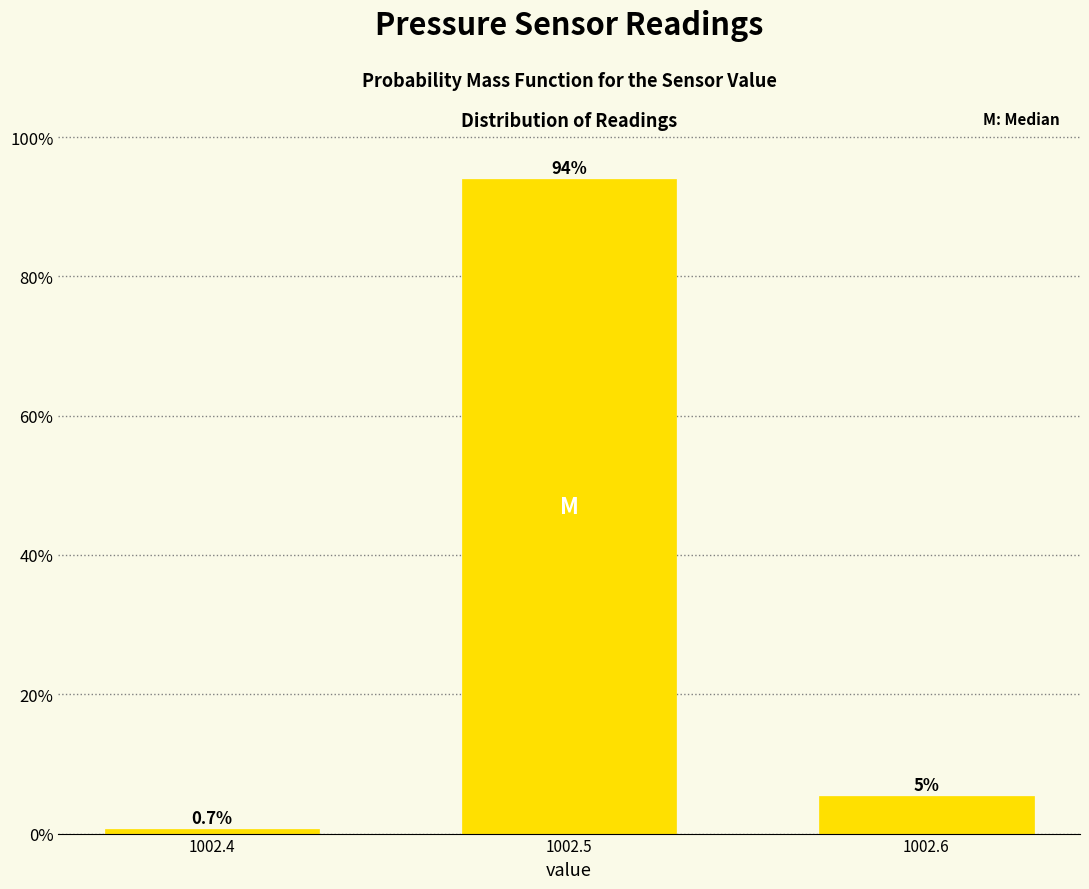

Which category has the highest value across all series?

1002.5